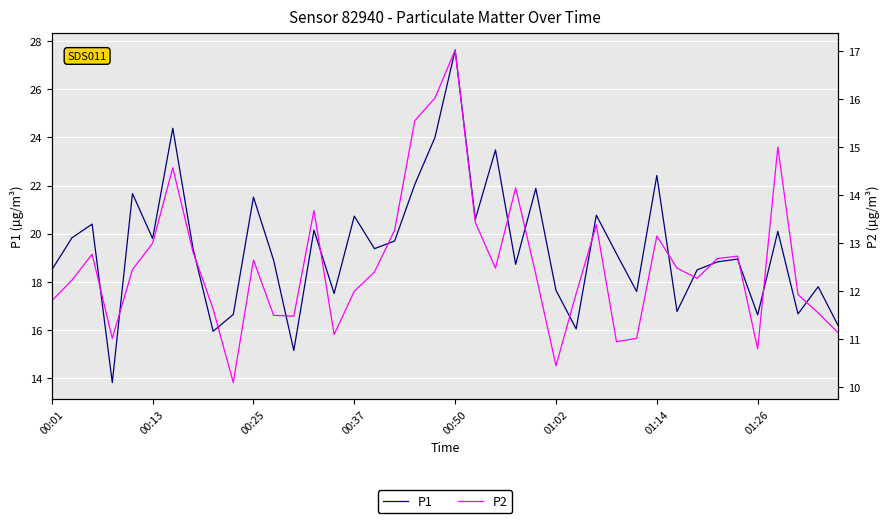

At which label is P1 closest to 20?

36